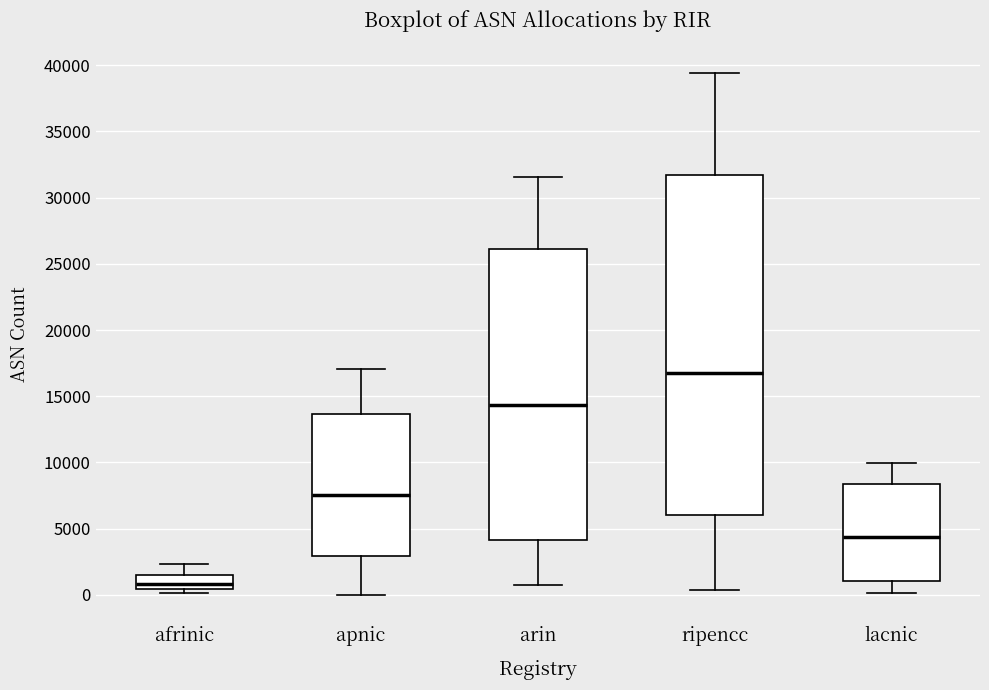

Which box has the highest median line?

ripencc